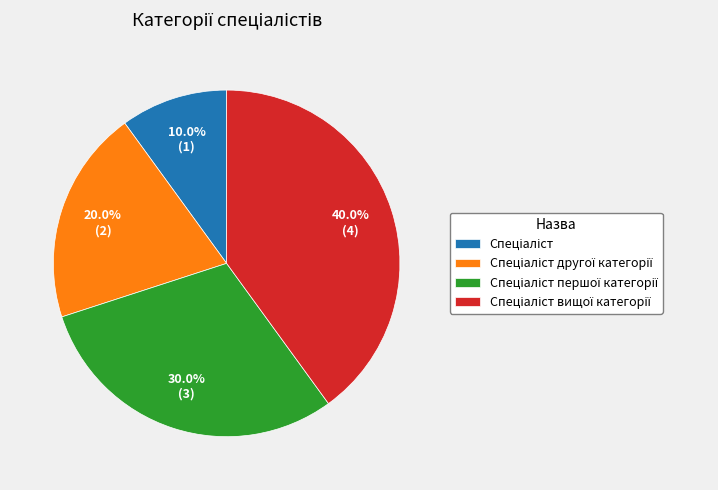

Does any single category account for the majority?

No